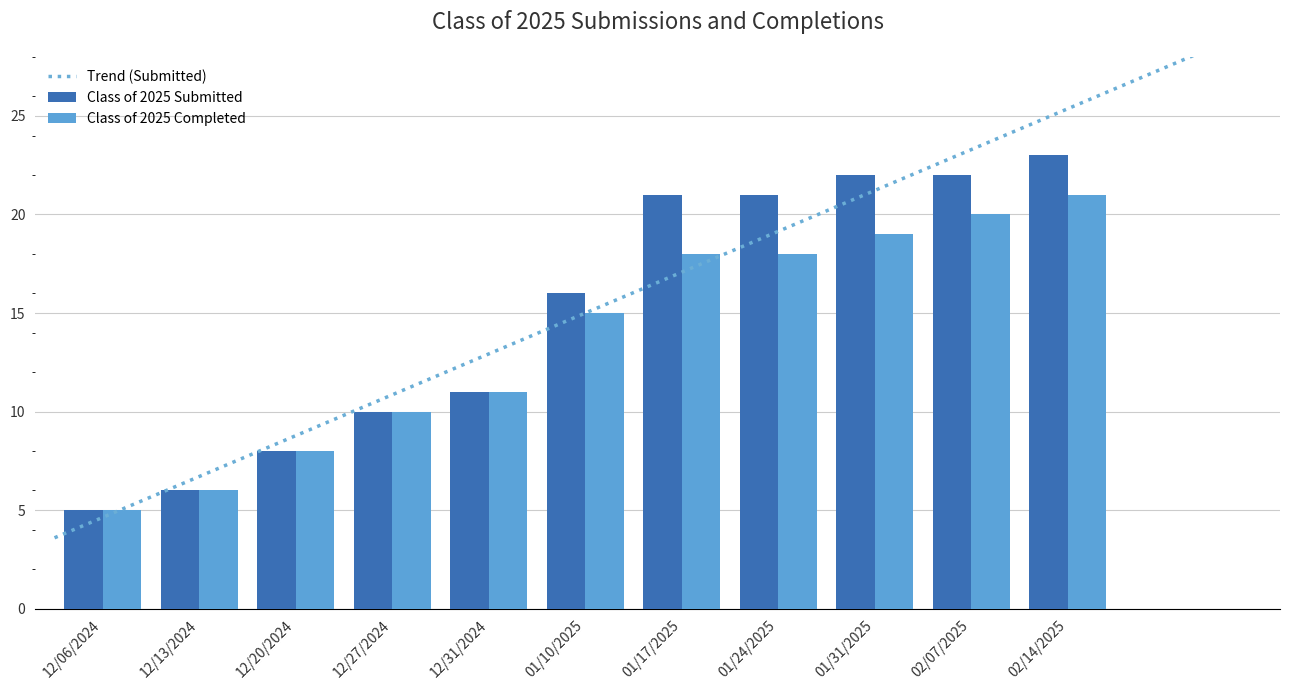

What are all the series names shown in the legend?

Class of 2025 Submitted, Class of 2025 Completed